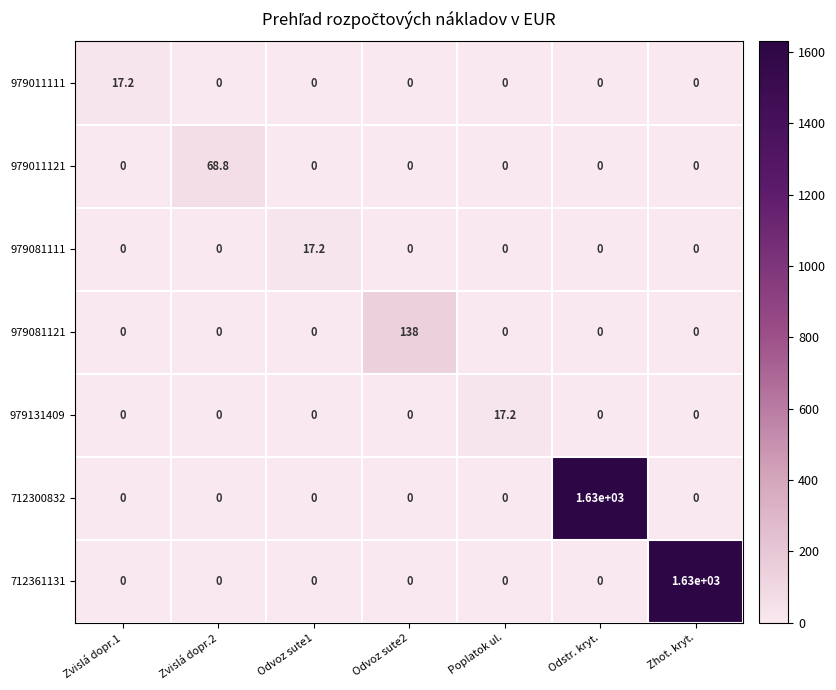

What is the highest value of the 979081111 series?

17.2